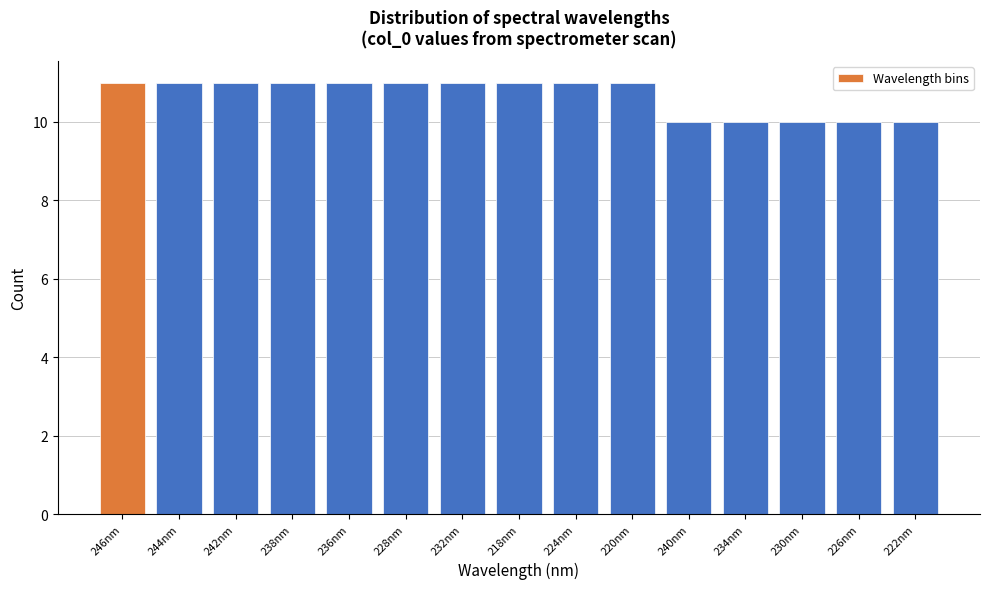

Reading right to left, transcribe all the data shown in this chart.

222nm=10	226nm=10	230nm=10	234nm=10	240nm=10	220nm=11	224nm=11	218nm=11	232nm=11	228nm=11	236nm=11	238nm=11	242nm=11	244nm=11	246nm=11